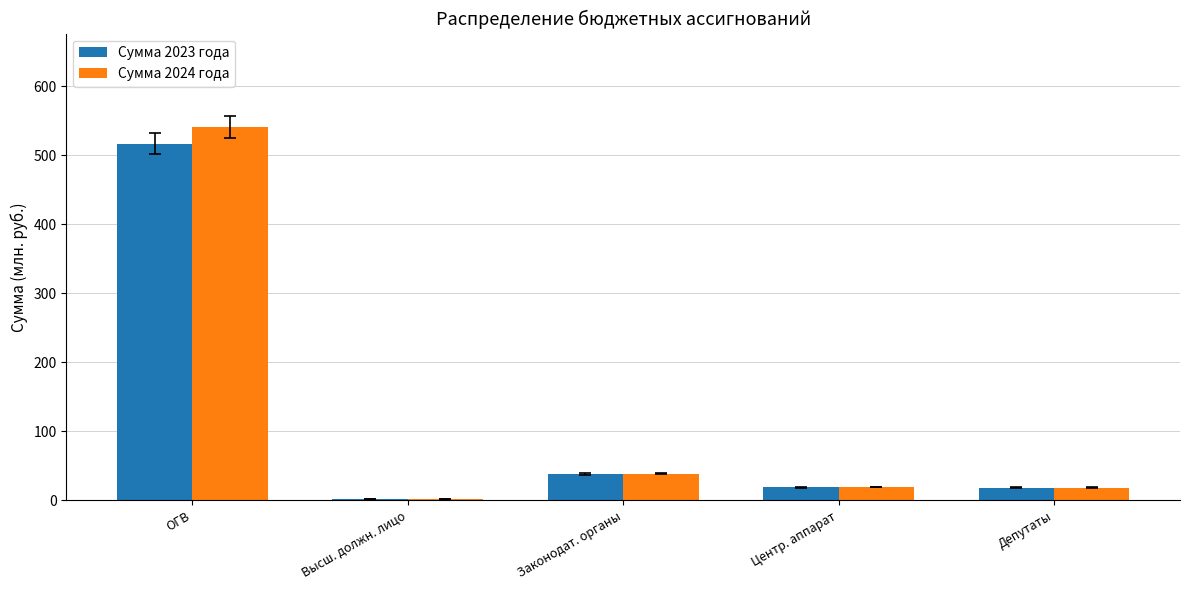

What position from the left is Депутаты?

5